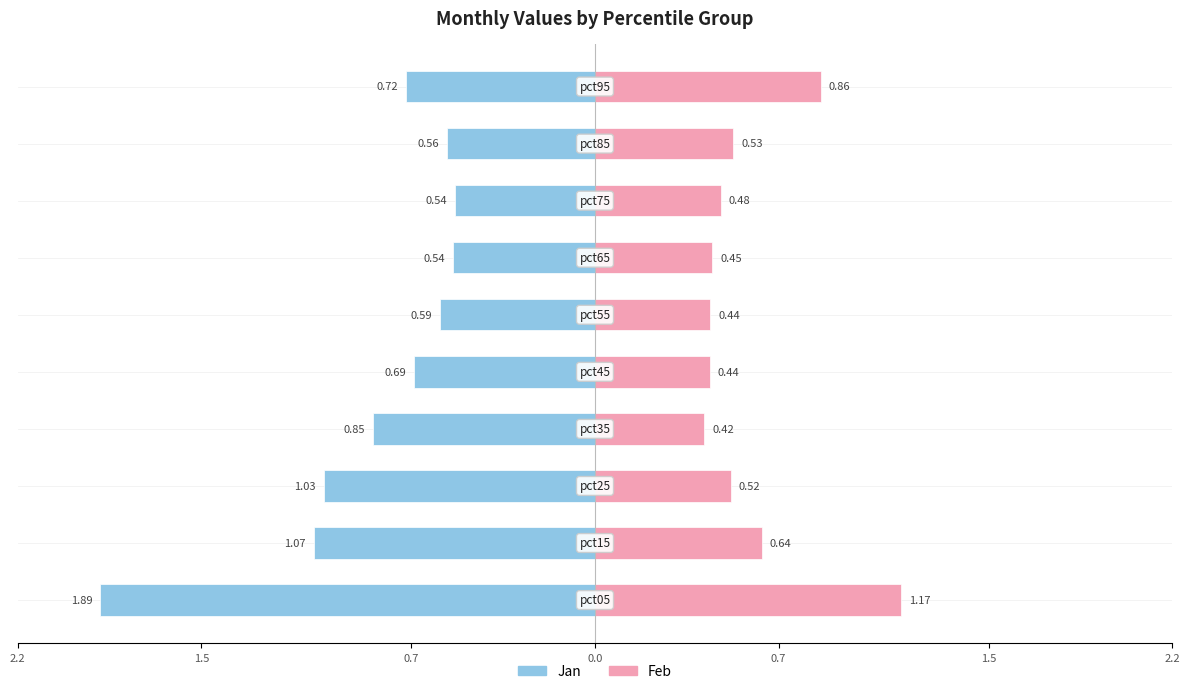

What is the difference between the Feb values at 1.5 and 0.7?

0.1